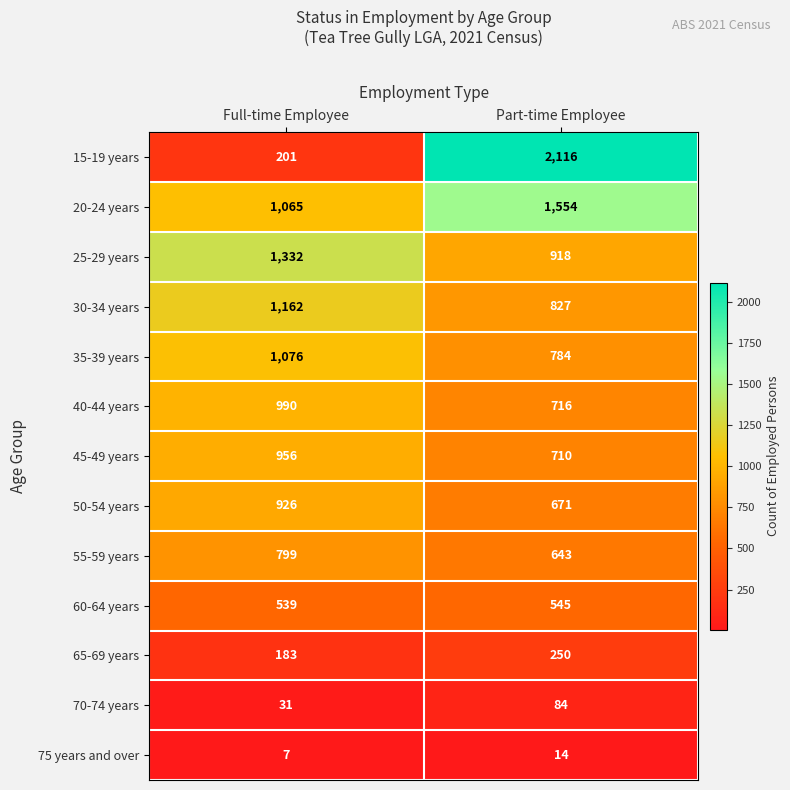

What is the approximate value of 60-64 years at Full-time Employee?

539